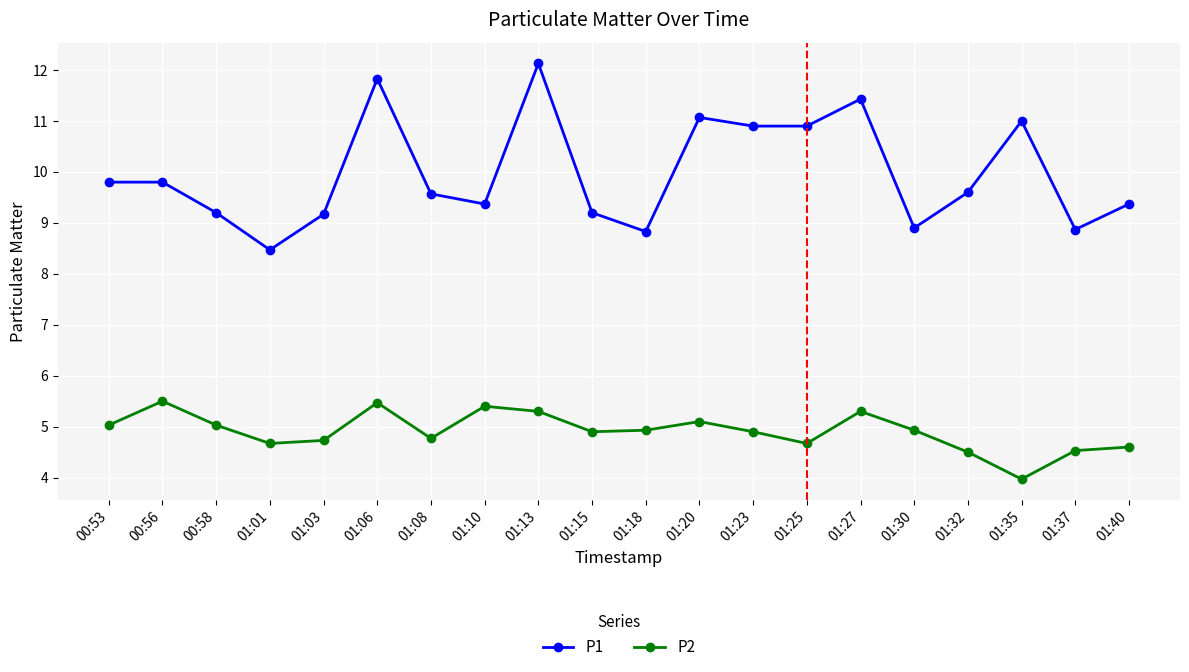

Reading left to right, what are all the values shown in this chart?

P1: 9.8	9.8	9.2	8.5	9.2	11.8	9.6	9.4	12.1	9.2	8.8	11.1	10.9	10.9	11.4	8.9	9.6	11.0	8.9	9.4
P2: 5.0	5.5	5.0	4.7	4.7	5.5	4.8	5.4	5.3	4.9	4.9	5.1	4.9	4.7	5.3	4.9	4.5	4.0	4.5	4.6